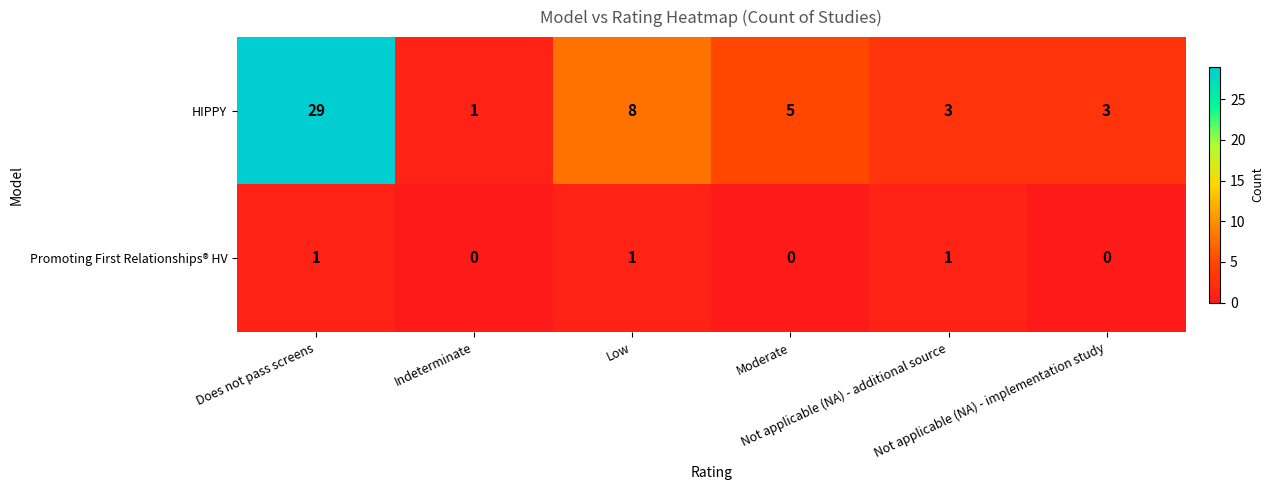

Which series has the largest range (max minus min)?

HIPPY